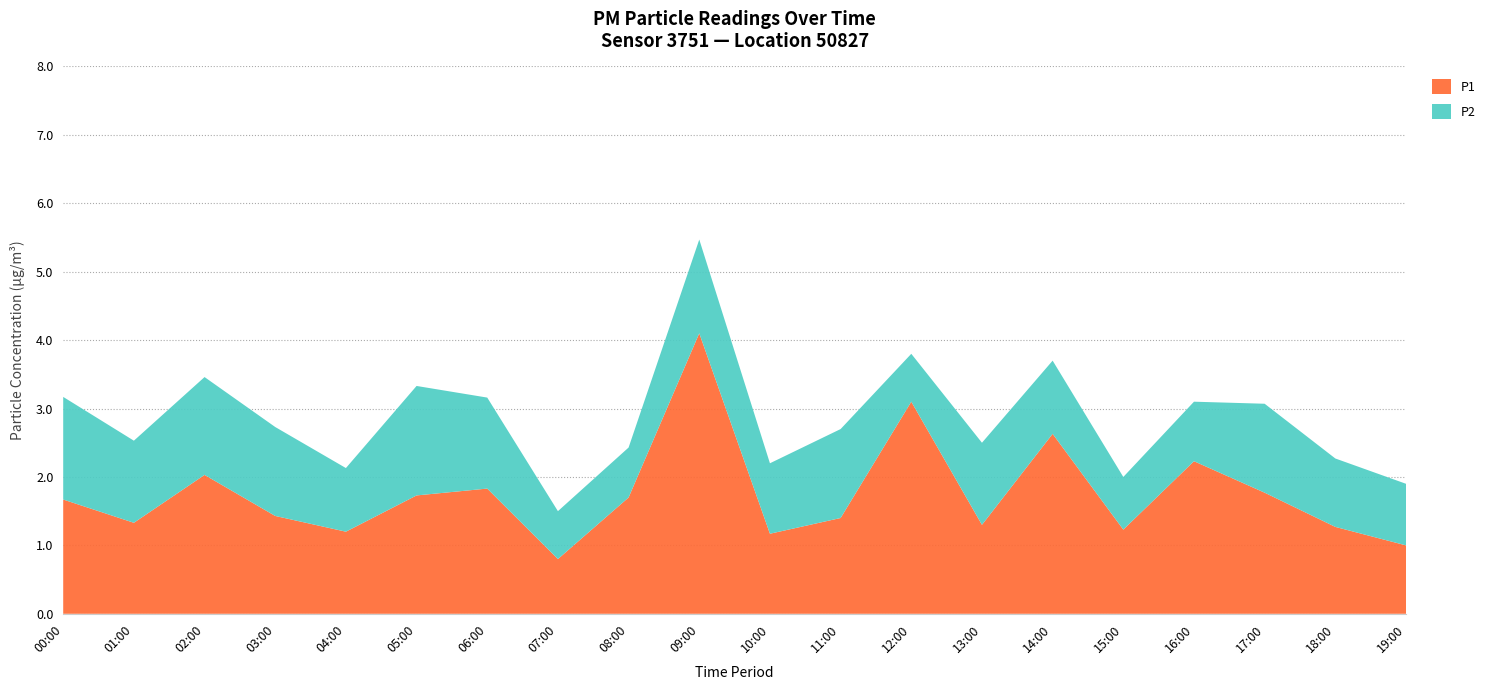

Reading right to left, what are all the values shown in this chart?

P1: 19:00=1.0	18:00=1.3	17:00=1.8	16:00=2.2	15:00=1.2	14:00=2.6	13:00=1.3	12:00=3.1	11:00=1.4	10:00=1.2	09:00=4.1	08:00=1.7	07:00=0.8	06:00=1.8	05:00=1.7	04:00=1.2	03:00=1.4	02:00=2.0	01:00=1.3	00:00=1.7
P2: 19:00=0.9	18:00=1.0	17:00=1.3	16:00=0.9	15:00=0.8	14:00=1.1	13:00=1.2	12:00=0.7	11:00=1.3	10:00=1.0	09:00=1.4	08:00=0.7	07:00=0.7	06:00=1.3	05:00=1.6	04:00=0.9	03:00=1.3	02:00=1.4	01:00=1.2	00:00=1.5